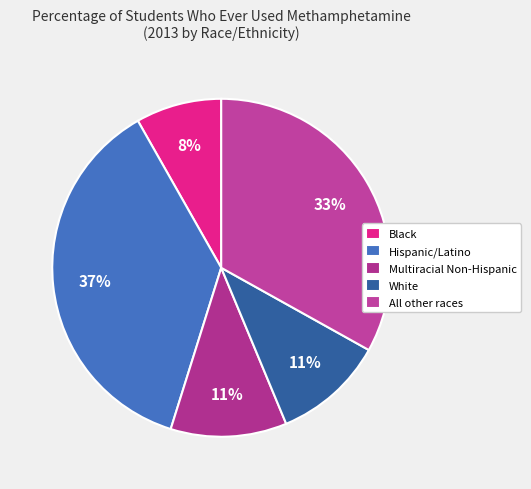

Which slice is the largest?

Hispanic/Latino